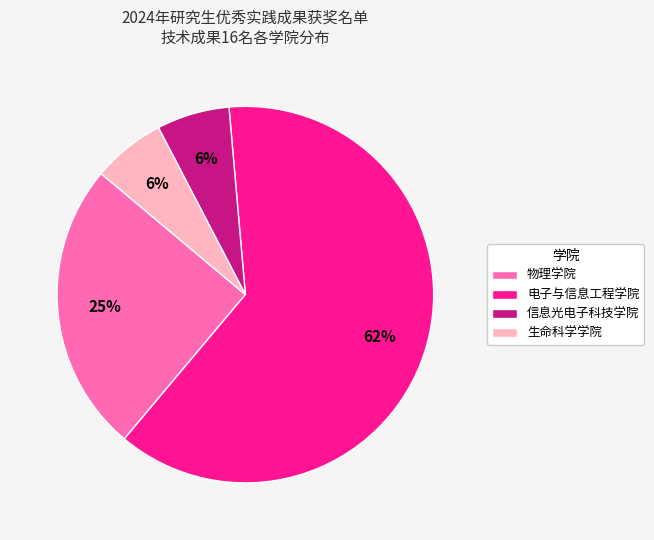

What is the ratio of the value at 电子与信息工程学院 to the value at 物理学院?

2.5